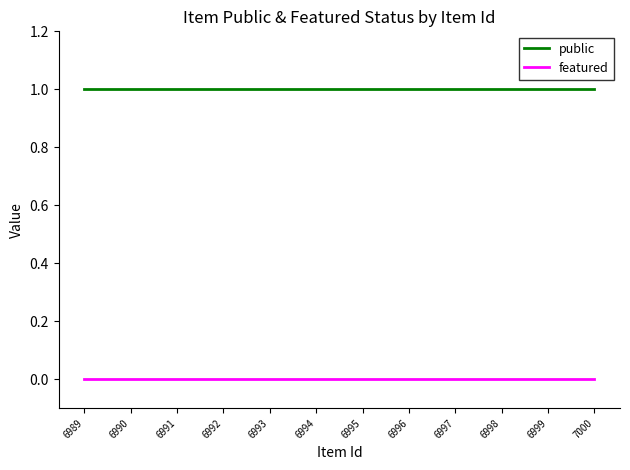

At which category does the chart reach its minimum across all series?

7000